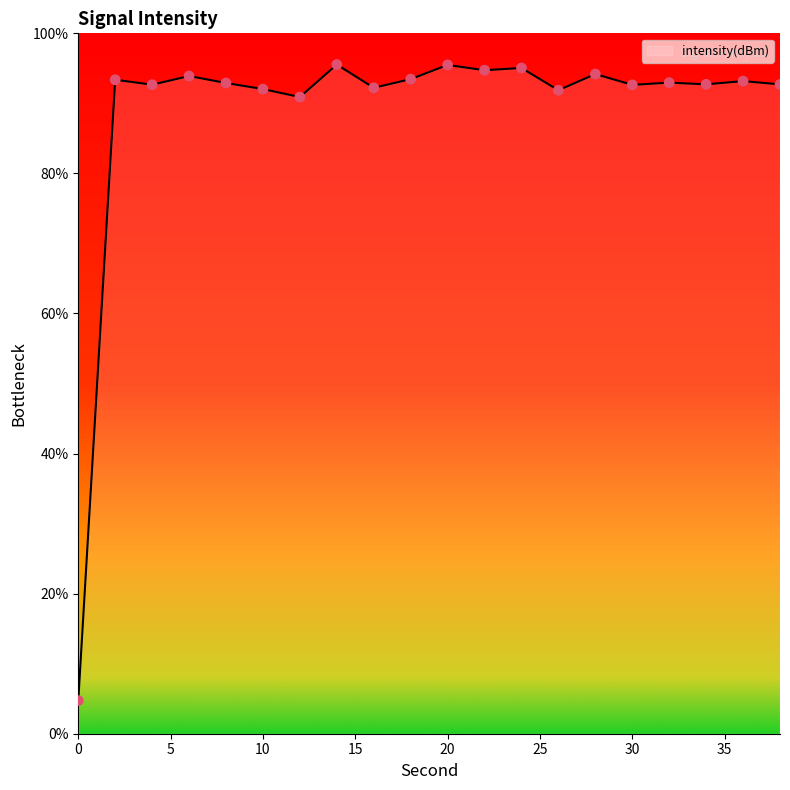

What is the maximum value shown in the chart?

95.5